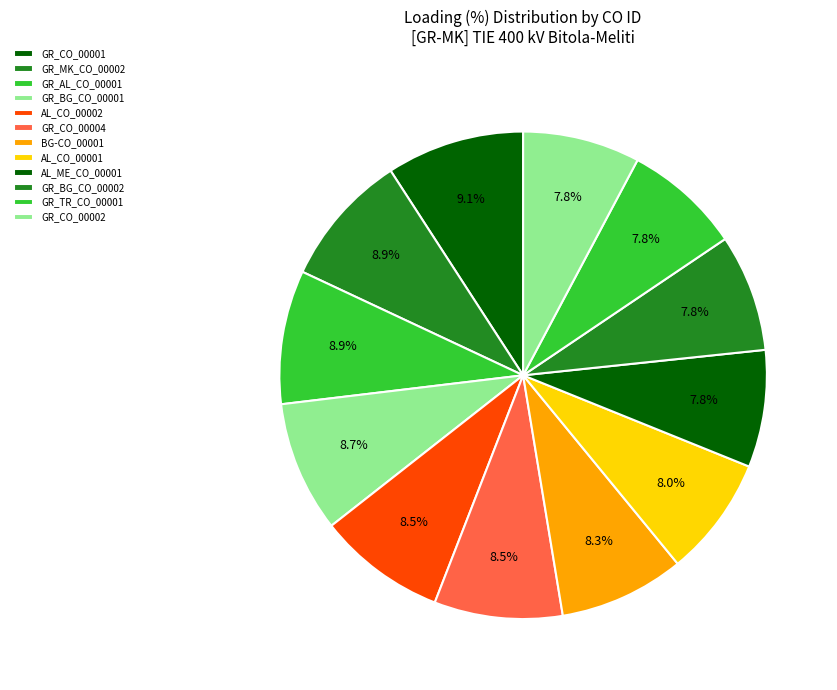

Approximately how many times larger is the value at GR_BG_CO_00001 compared to GR_TR_CO_00001?

1.1